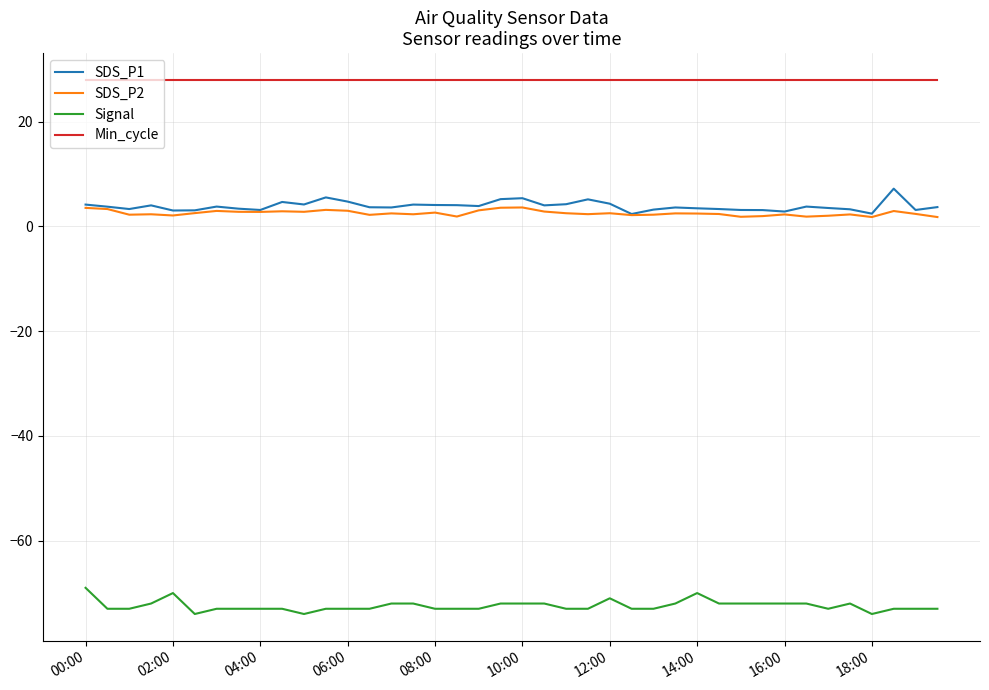

Which series has the largest total across all categories?

Min_cycle